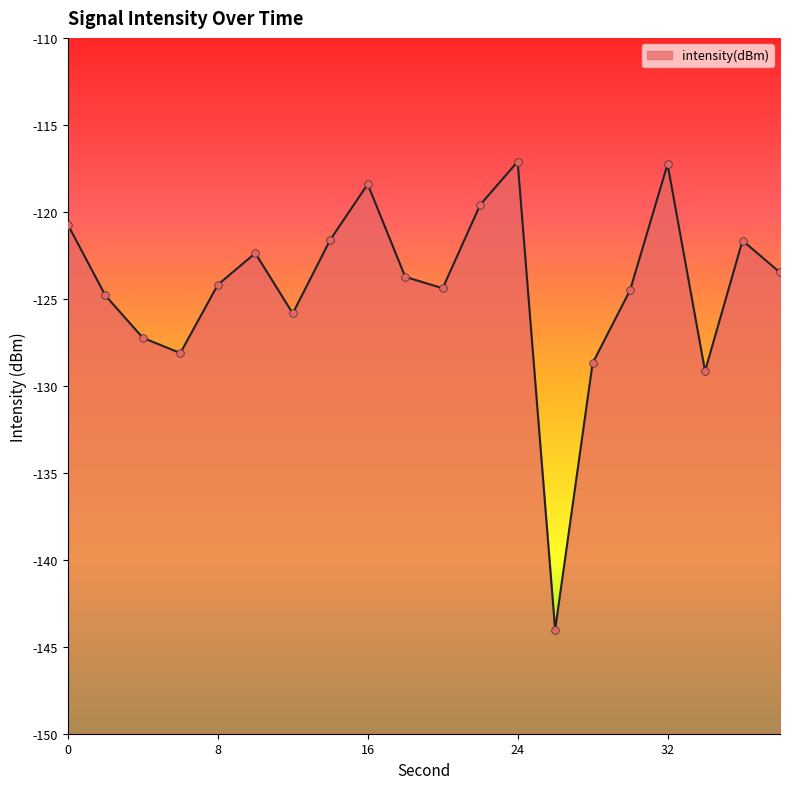

Between 20 and 28, which is larger?

20